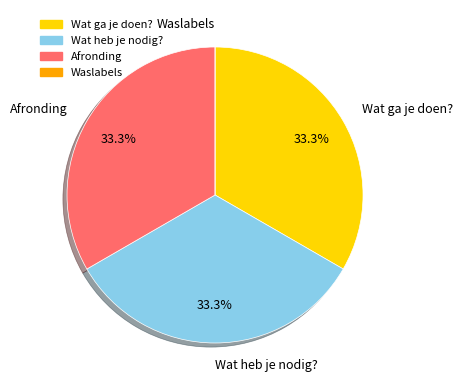

What portion of the pie excludes Wat ga je doen??

66.7%